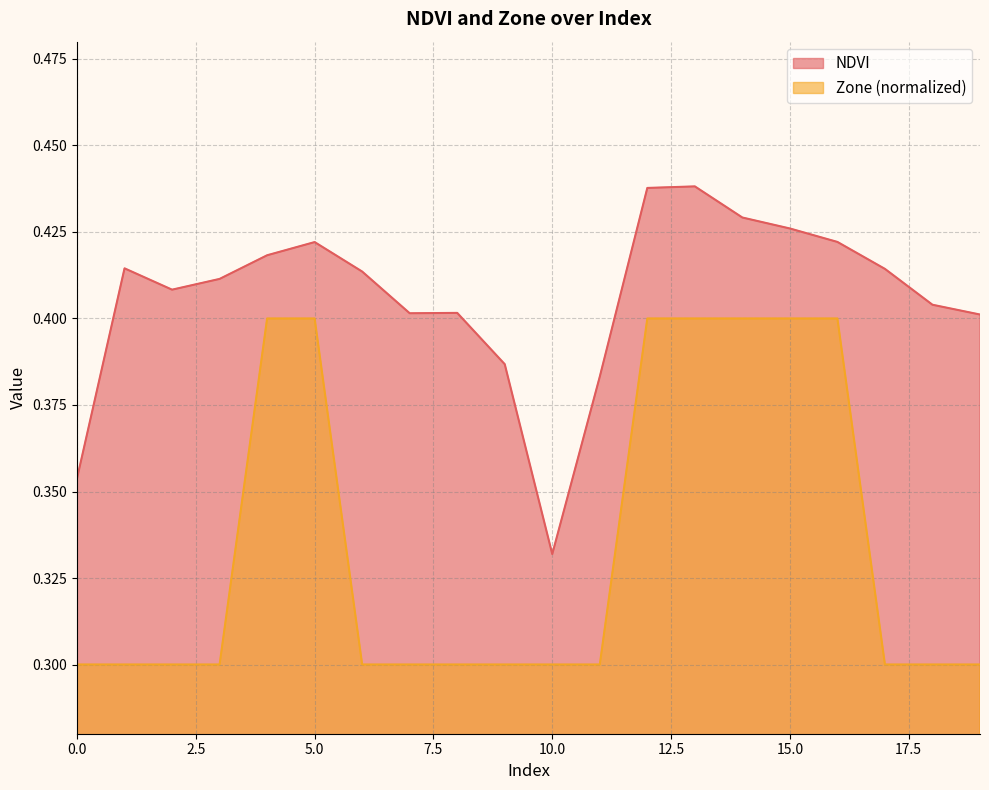

Does the chart have visible grid lines?

Yes